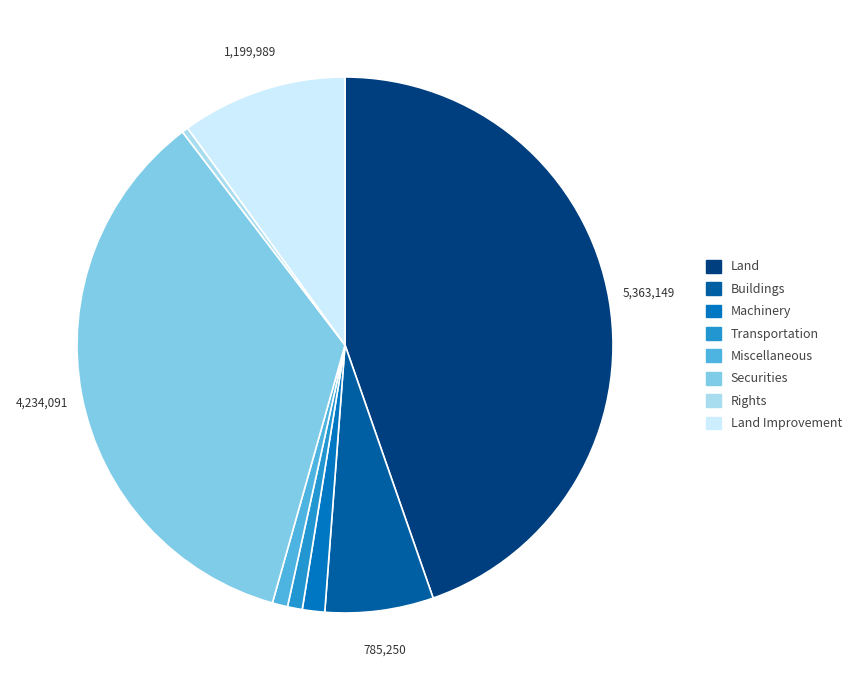

How many slices are in this pie chart?

8